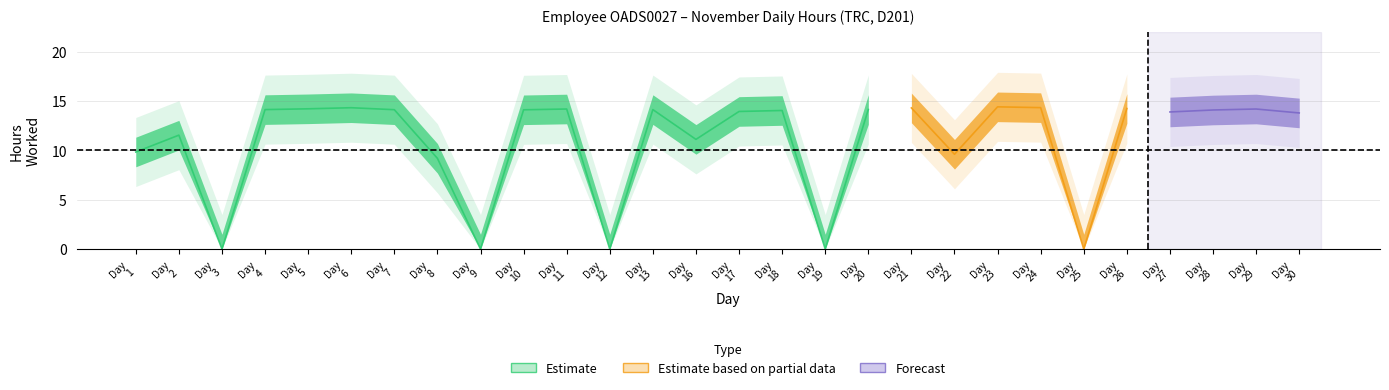

Which has a higher value, 9 or 23?

23